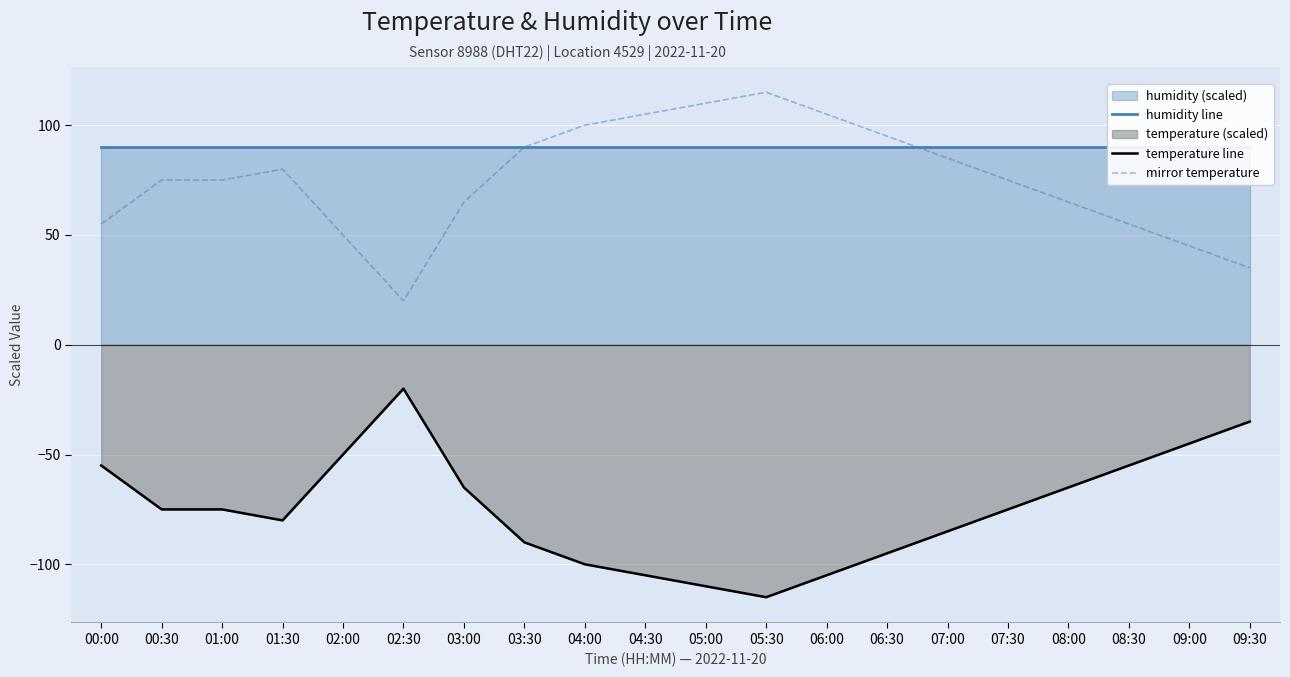

At which category is the sum across all series the highest?

00:00